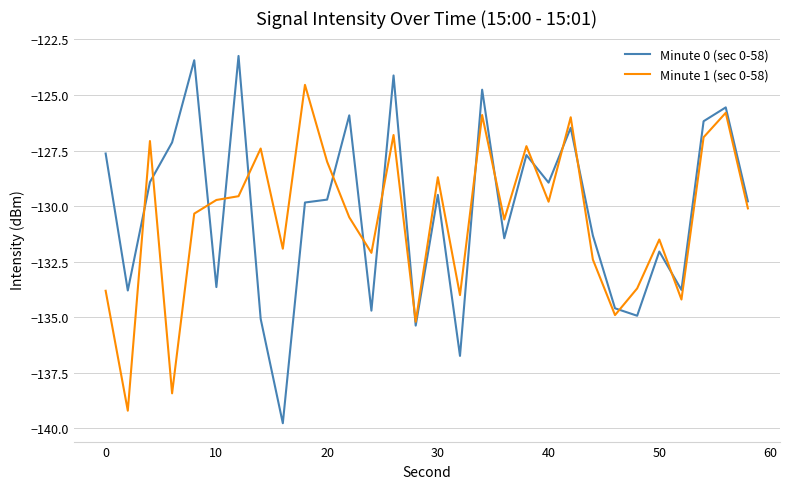

Which series has the widest spread of values?

Minute 0 (sec 0-58)